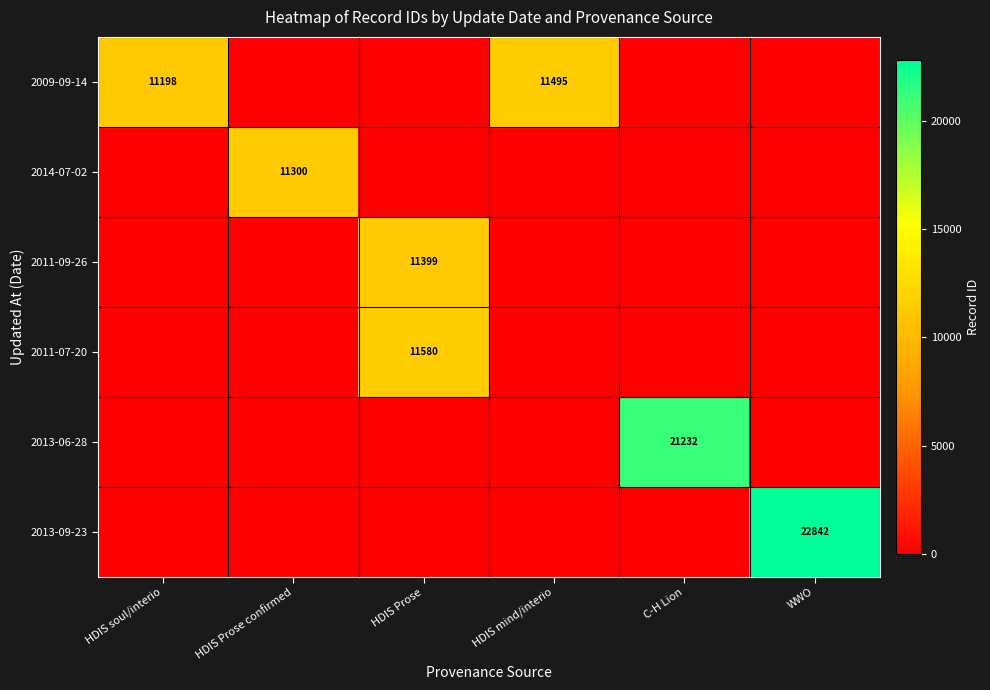

At which category is the sum across all series the highest?

HDIS Prose